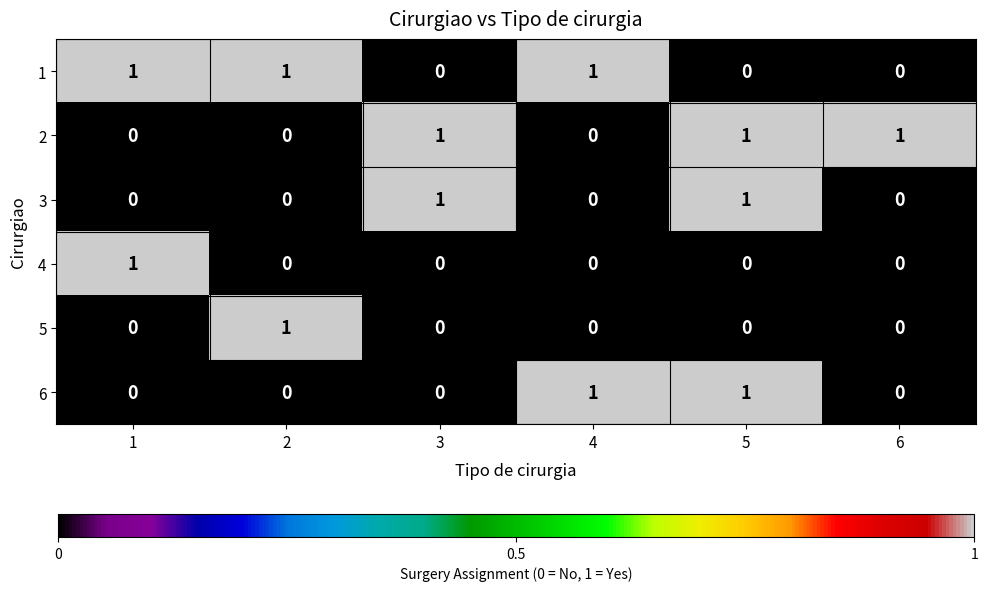

Count the 2 values in the range 0 to 1.

6